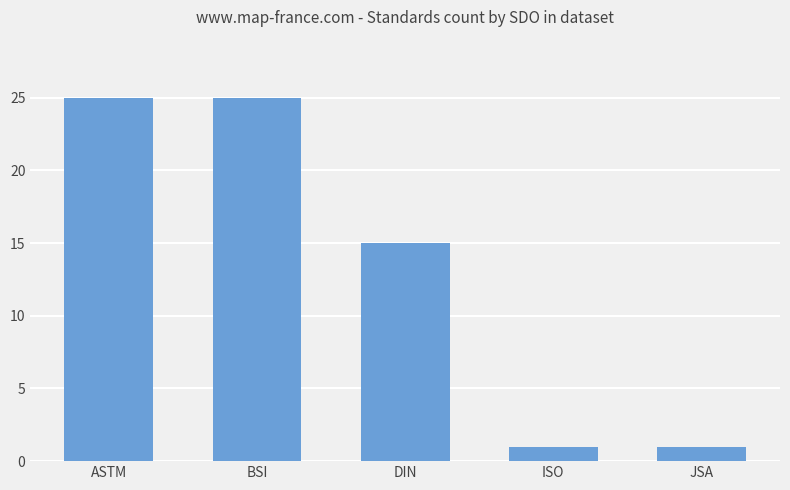

What is the label of the 3rd bar from the left?

DIN